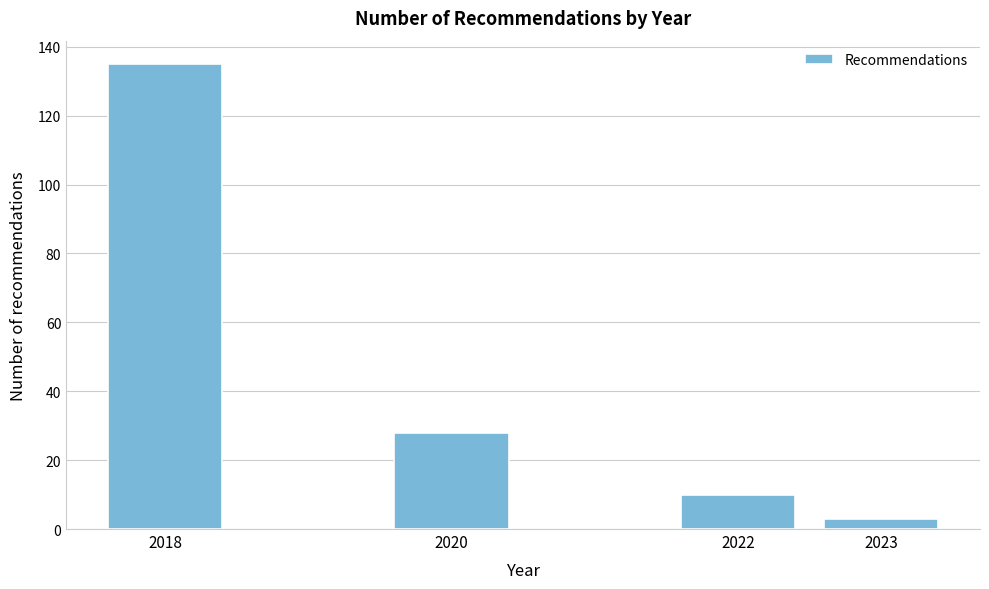

Reading left to right, extract all data points from this chart.

2018=135	2020=28	2022=10	2023=3